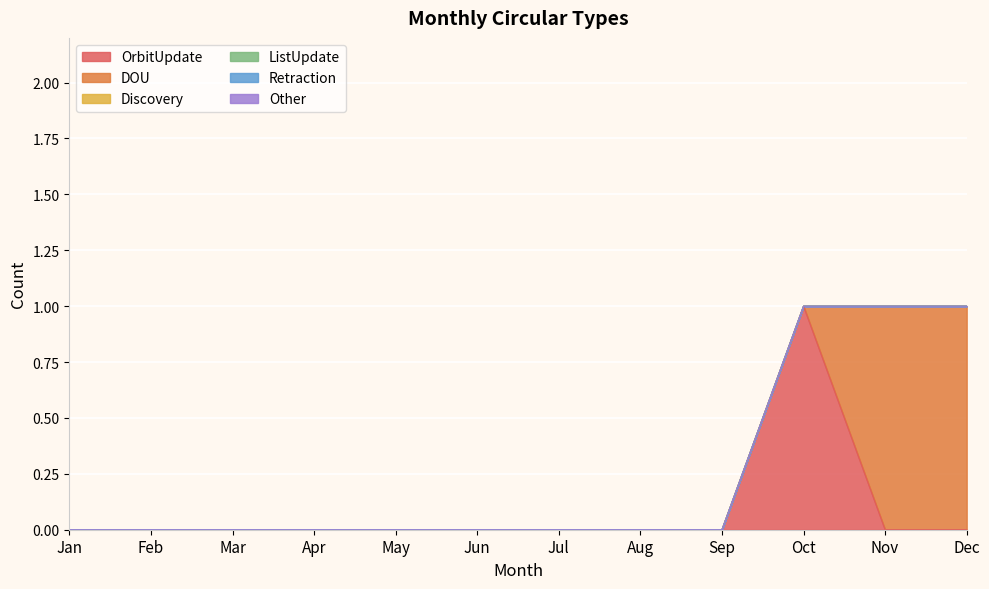

At how many categories does at least one series exceed 0?

3